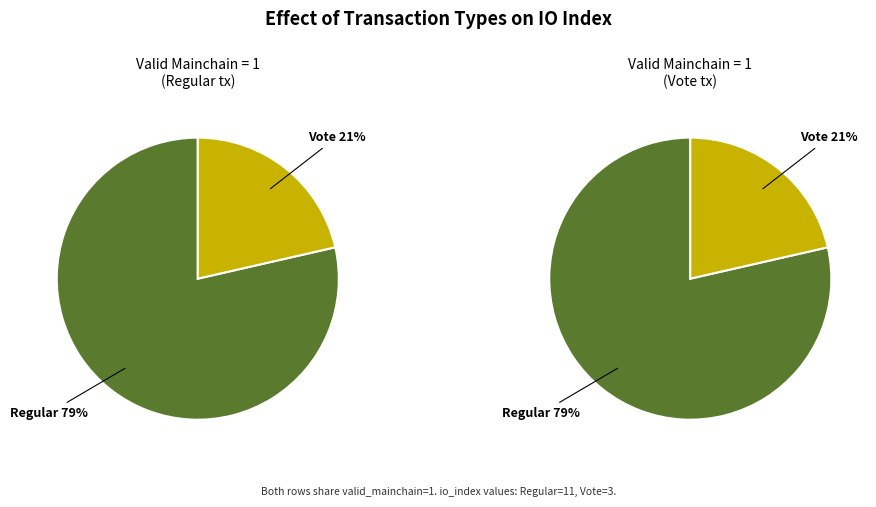

To the nearest percent, what is the difference between the largest and smallest slice percentages?

57%